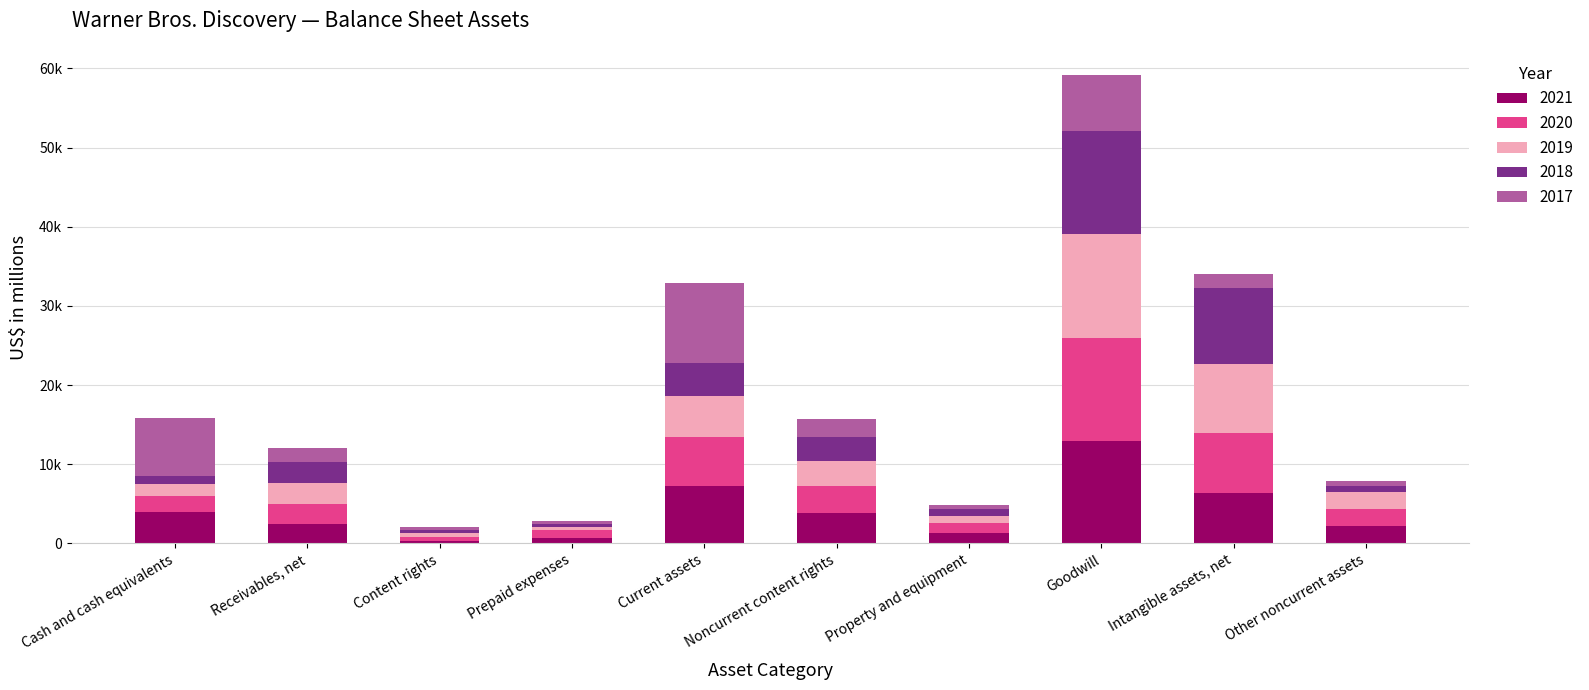

Which series has the largest total across all categories?

2021